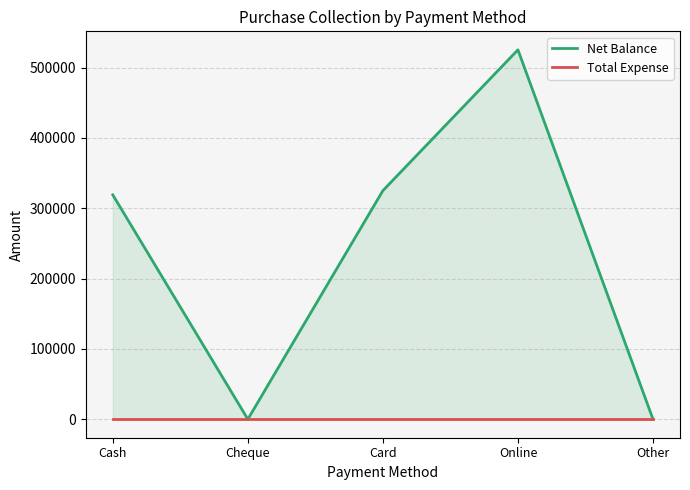

Which series has the widest spread of values?

Net Balance